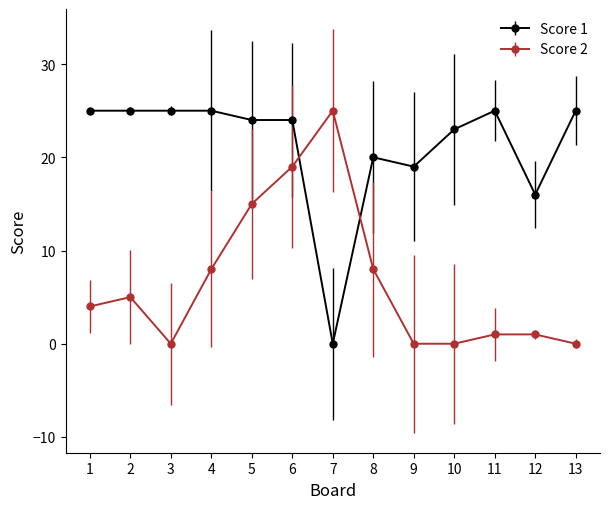

What are all the series names shown in the legend?

Score 1, Score 2